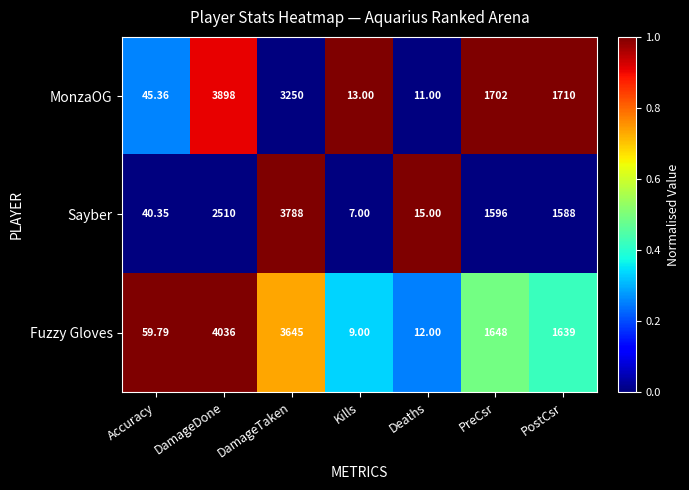

List the labels in order of Sayber value, smallest first.

Kills, Deaths, Accuracy, PostCsr, PreCsr, DamageDone, DamageTaken